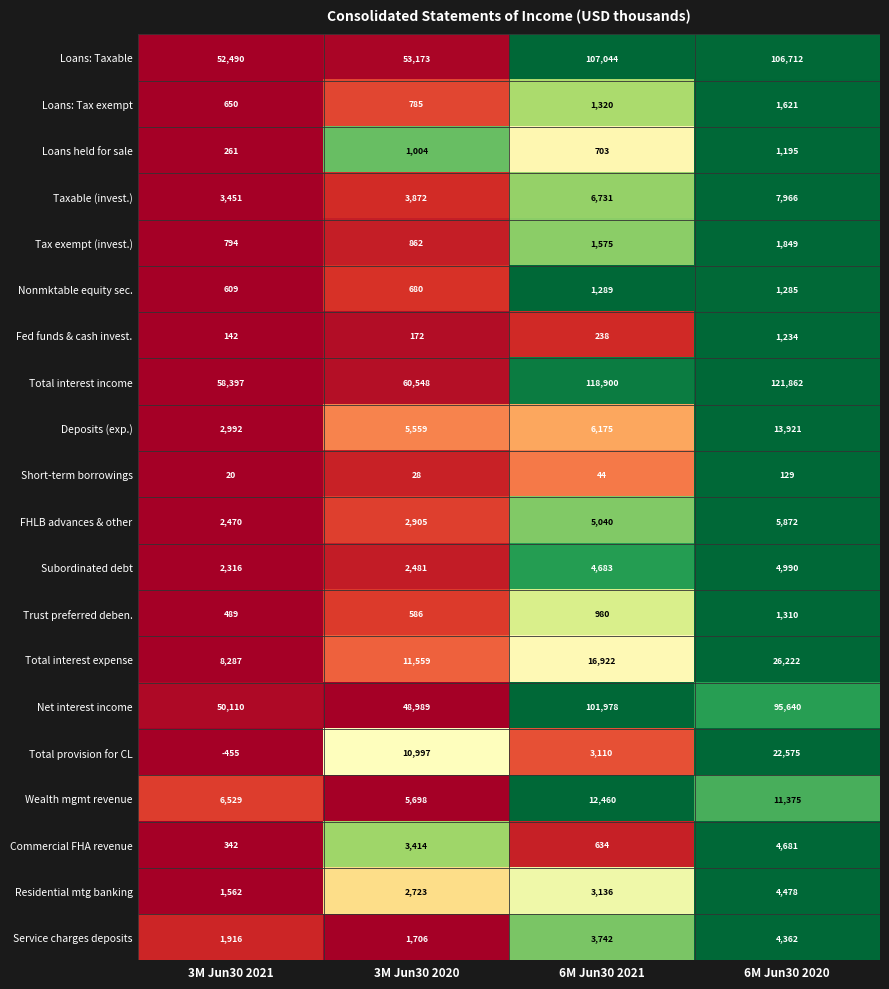

Which series has the widest spread of values?

Total interest income